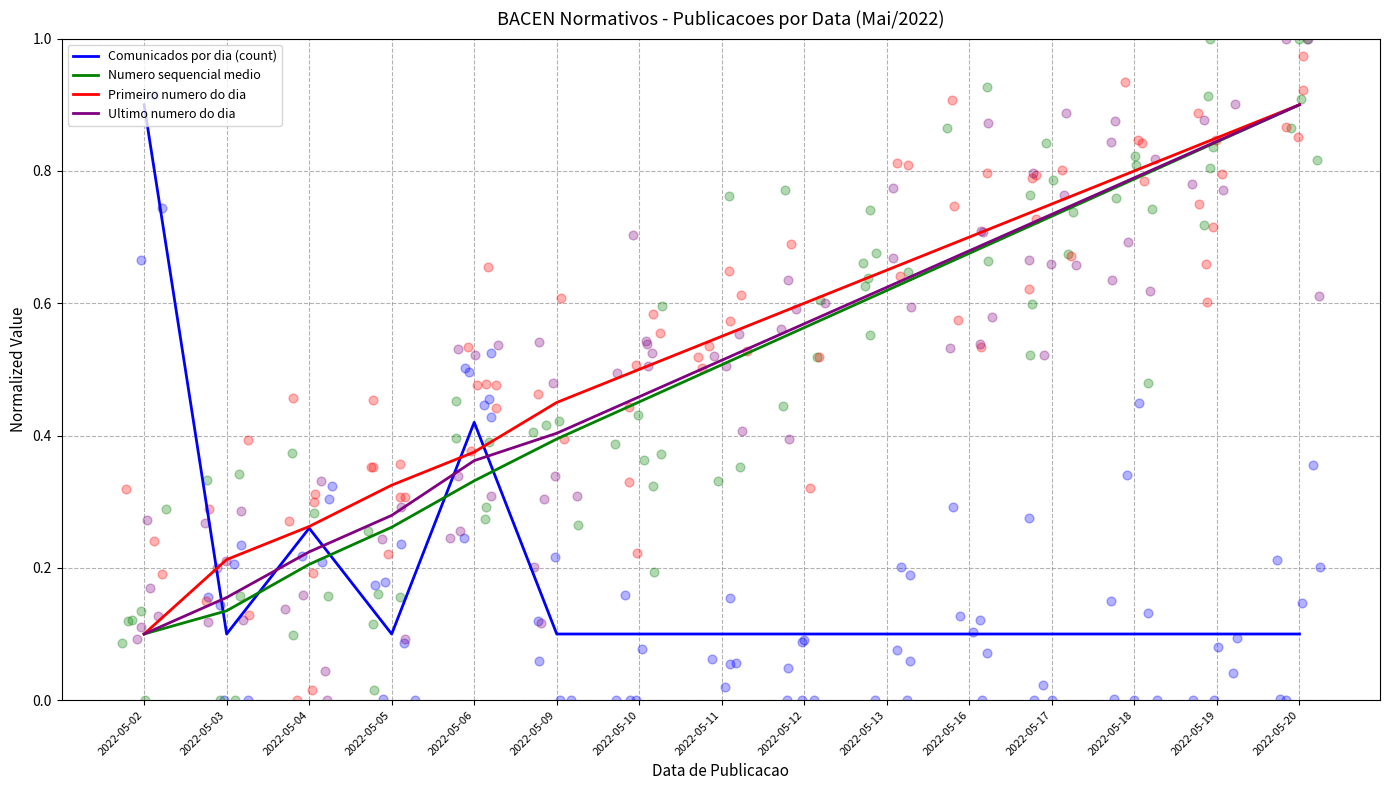

Which series has the largest total across all categories?

Primeiro numero do dia